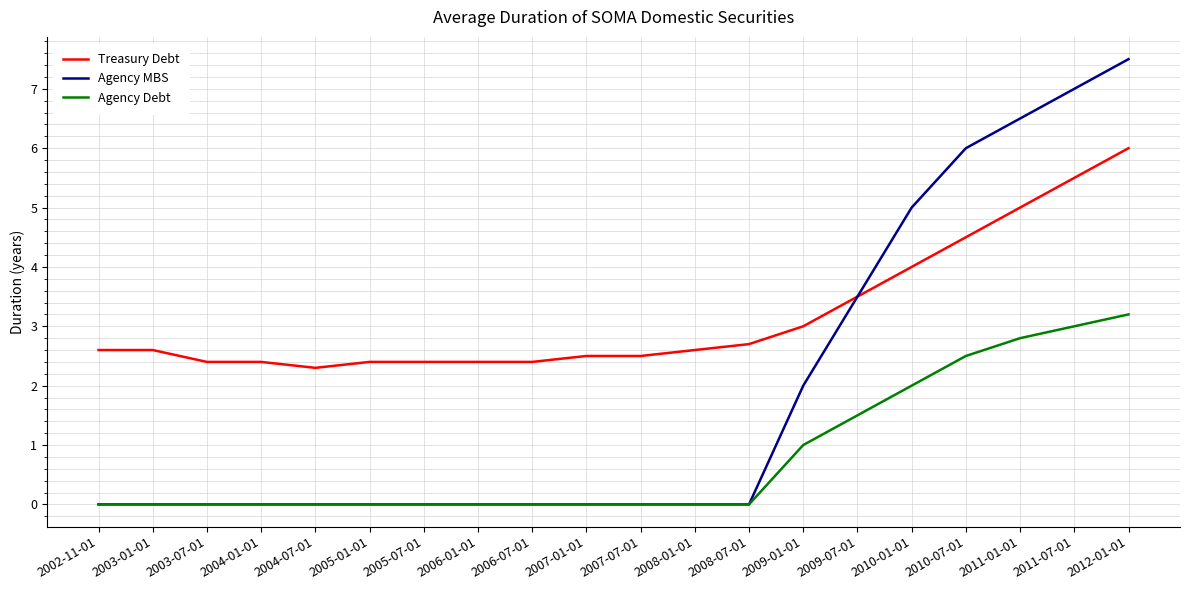

Reading right to left, list all the values displayed in this chart.

Treasury Debt: 6.0	5.5	5.0	4.5	4.0	3.5	3.0	2.7	2.6	2.5	2.5	2.4	2.4	2.4	2.4	2.3	2.4	2.4	2.6	2.6
Agency MBS: 7.5	7.0	6.5	6.0	5.0	3.5	2.0	0.0	0.0	0.0	0.0	0.0	0.0	0.0	0.0	0.0	0.0	0.0	0.0	0.0
Agency Debt: 3.2	3.0	2.8	2.5	2.0	1.5	1.0	0.0	0.0	0.0	0.0	0.0	0.0	0.0	0.0	0.0	0.0	0.0	0.0	0.0